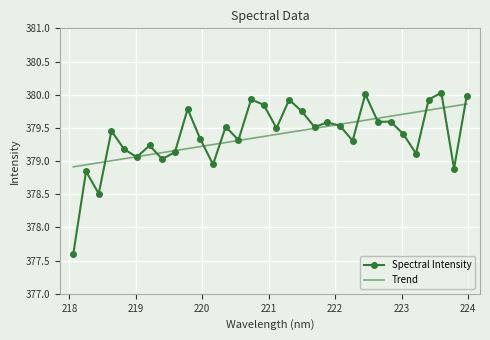

What is the maximum value shown in the chart?

380.0